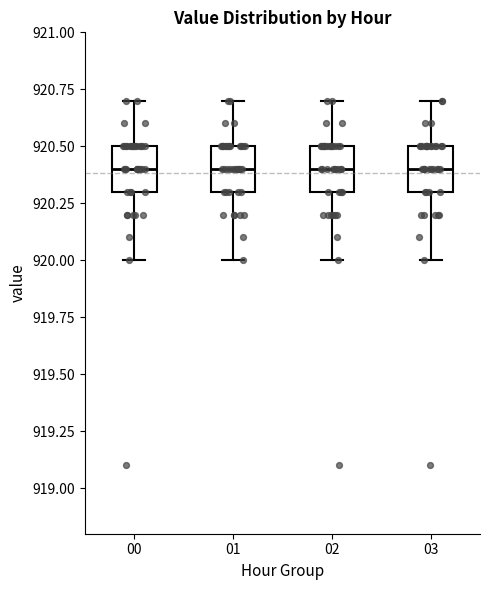

Where does the median line of the box at x = 00 sit on the y-axis? The values are not printed on the chart, so give them approximately, as read against the axis.

920.4